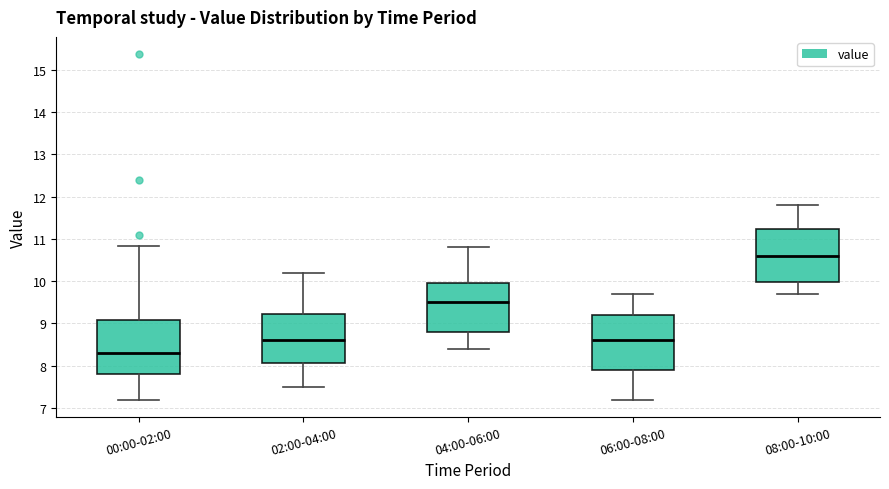

Reading left to right, transcribe this box plot: for each box, give where its median line is, the range the box spans, and where its two whiskers end, as read against the y-axis. The values are not printed on the chart, so give them approximately, as read against the axis.

00:00-02:00: median 8.3, box 7.8 to 9.1, whiskers 7.2 to 10.8
02:00-04:00: median 8.6, box 8.1 to 9.2, whiskers 7.5 to 10.2
04:00-06:00: median 9.5, box 8.8 to 10.0, whiskers 8.4 to 10.8
06:00-08:00: median 8.6, box 7.9 to 9.2, whiskers 7.2 to 9.7
08:00-10:00: median 10.6, box 10.0 to 11.2, whiskers 9.7 to 11.8